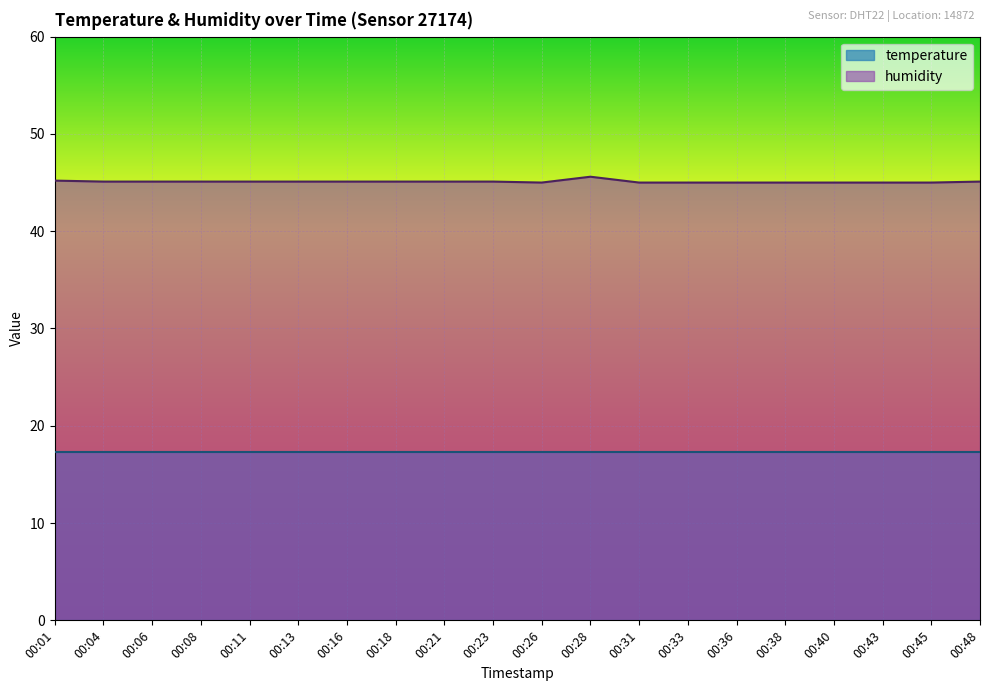

True or false: humidity has a value of 45.1 at 00:23.

True